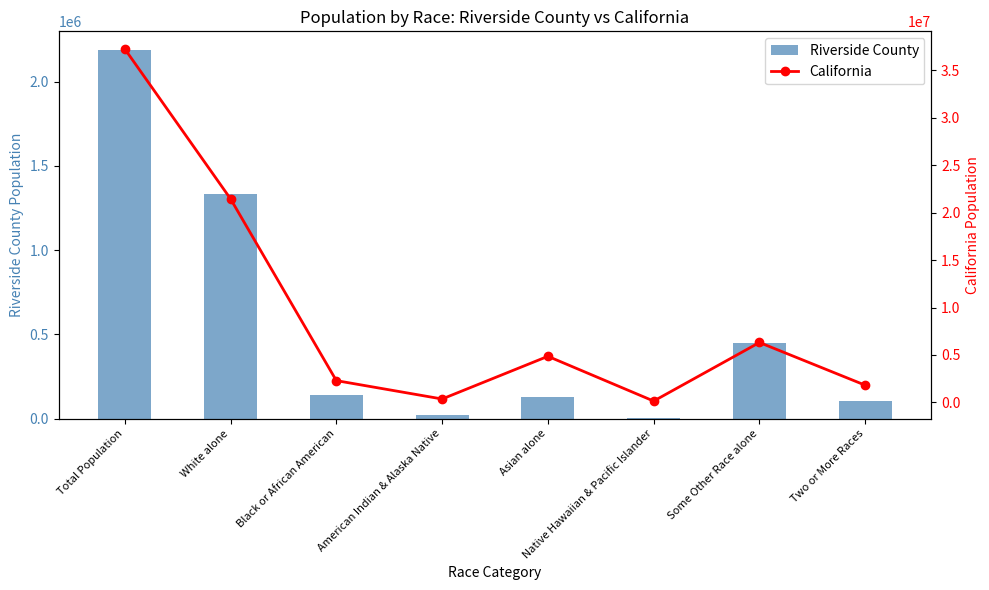

At which label does California reach its minimum?

Native Hawaiian & Pacific Islander